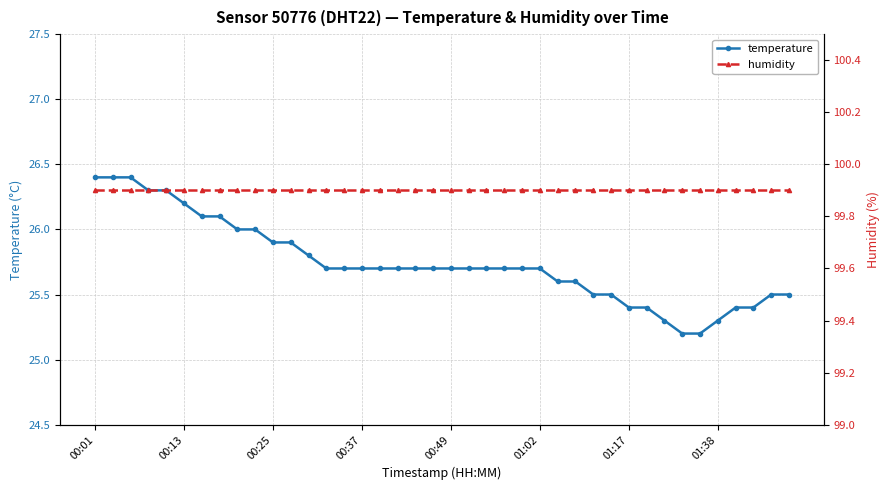

What is the approximate value of humidity at 00:37?

99.9